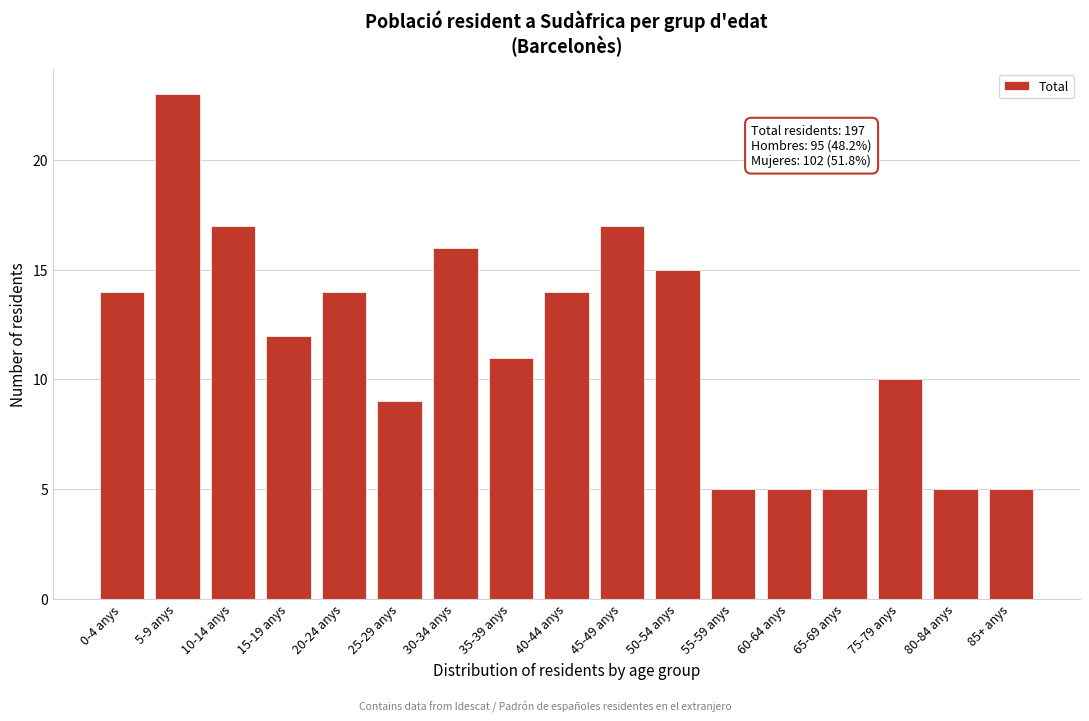

Reading right to left, what are all the values shown in this chart?

5	5	10	5	5	5	15	17	14	11	16	9	14	12	17	23	14